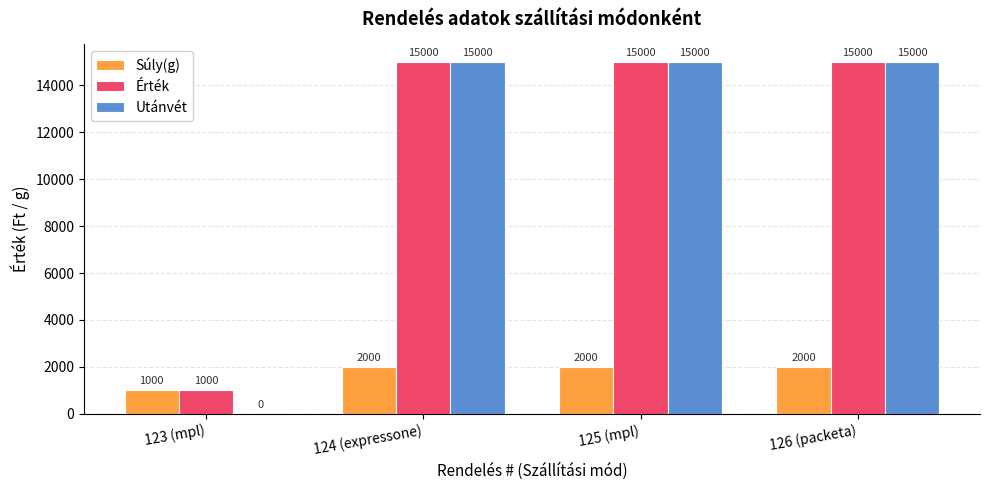

The value of Érték at 125 (mpl) is 15000. True or false?

True